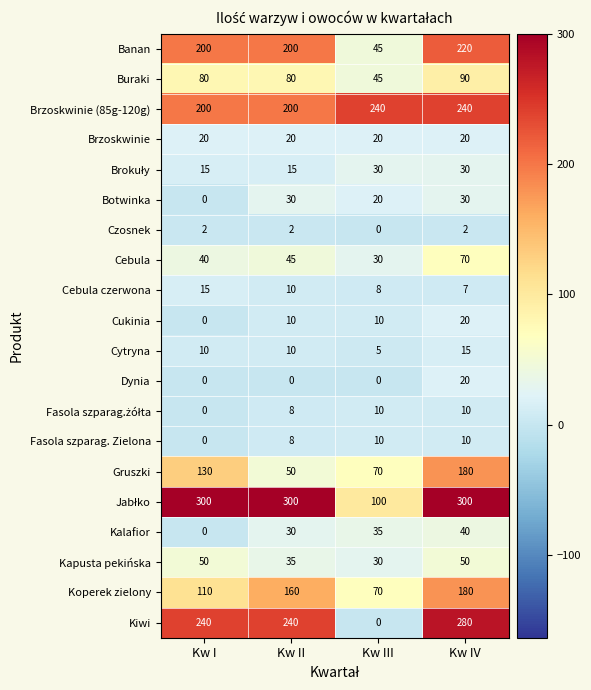

The value of Banan at Kw IV is 220. True or false?

True